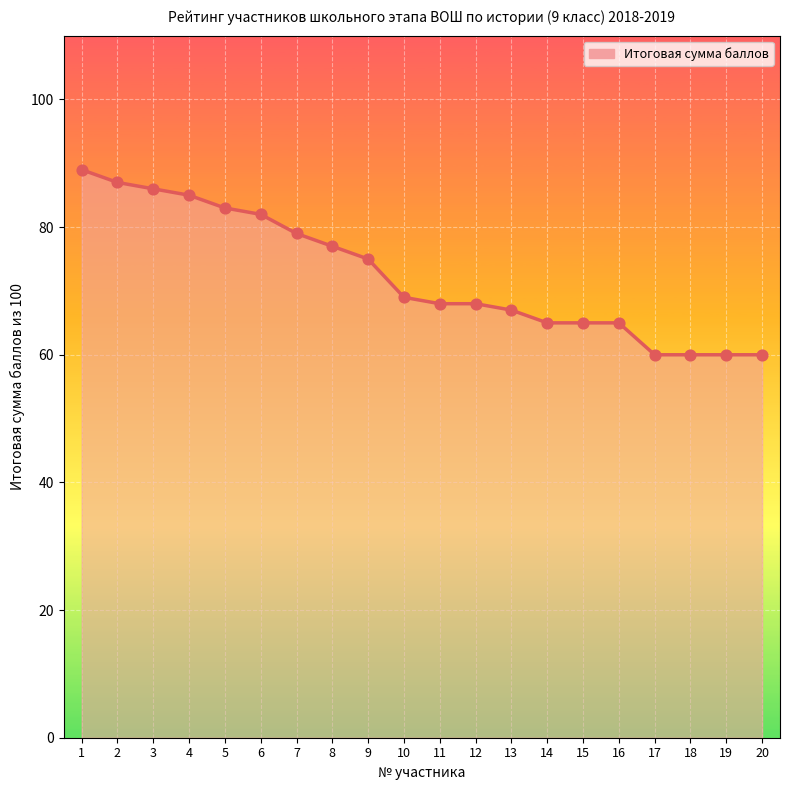

What is the change in value from 15 to 19?

-5